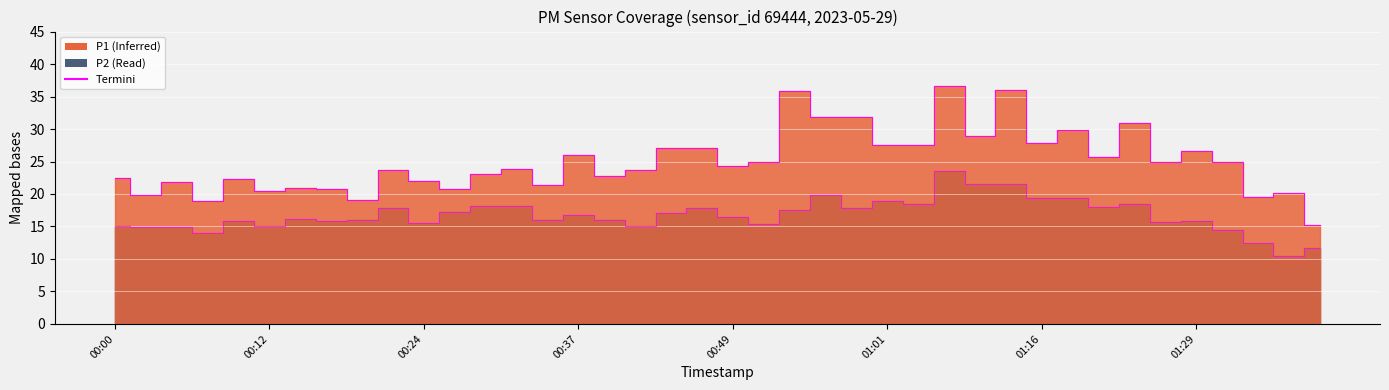

Reading left to right, extract all data points from this chart.

P1 outline: 22.5	19.9	21.8	18.9	22.3	20.5	20.9	20.8	19.0	23.6	22.0	20.8	23.1	23.9	21.4	26.0	22.7	23.6	27.0	27.1	24.3	24.9	35.9	31.9	31.8	27.6	27.5	36.7	28.9	36.0	27.8	29.9	25.8	31.0	24.9	26.6	25.0	19.5	20.1	15.3
P2 outline: 15.1	14.8	15.0	13.9	15.8	15.1	16.1	15.8	16.1	17.9	15.6	17.2	18.1	18.2	16.0	16.8	16.0	15.0	17.1	17.8	16.4	15.4	17.5	19.9	17.8	18.9	18.5	23.5	21.5	21.5	19.4	19.3	18.0	18.5	15.7	15.9	14.5	12.5	10.5	11.6